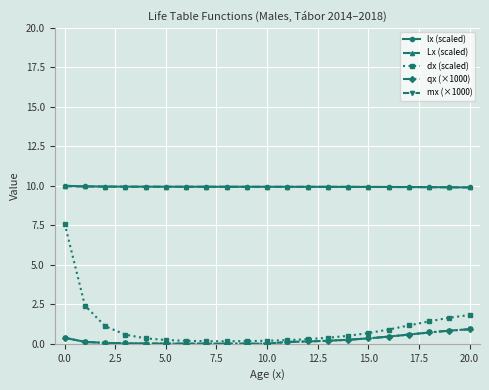

At how many categories does at least one series exceed 8?

21